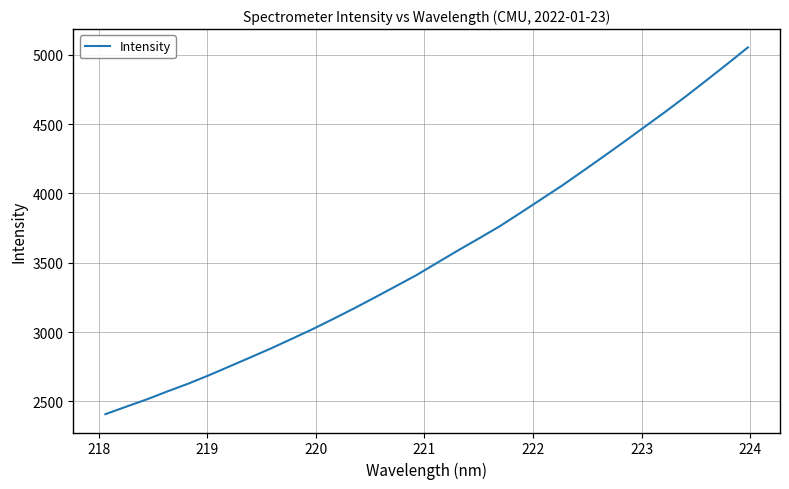

What is the average value?

3553.8